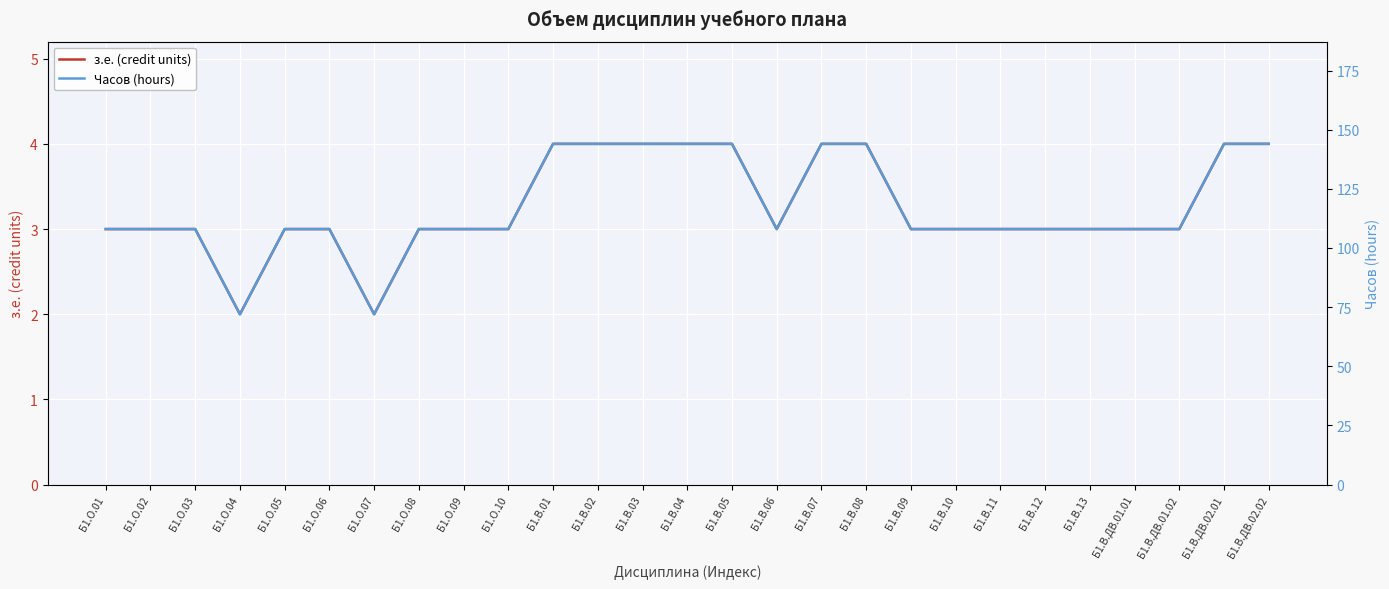

True or false: Часов (hours) and з.е. (credit units) intersect in this chart.

False